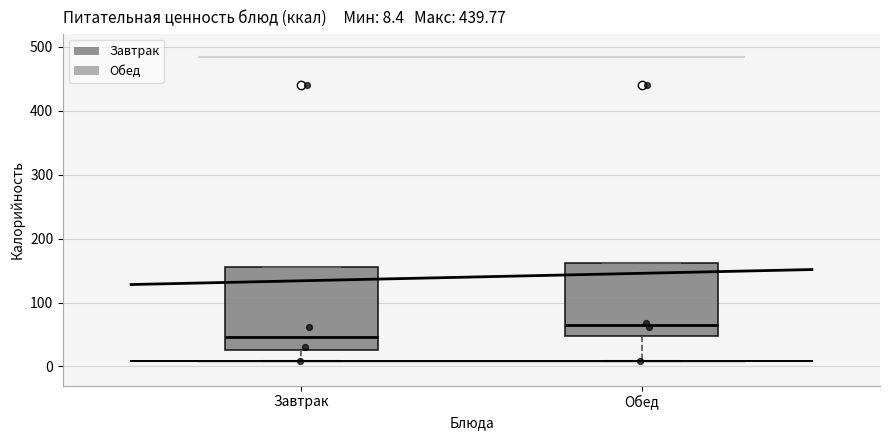

Which box is the tallest, from its lower edge to its upper edge?

Завтрак